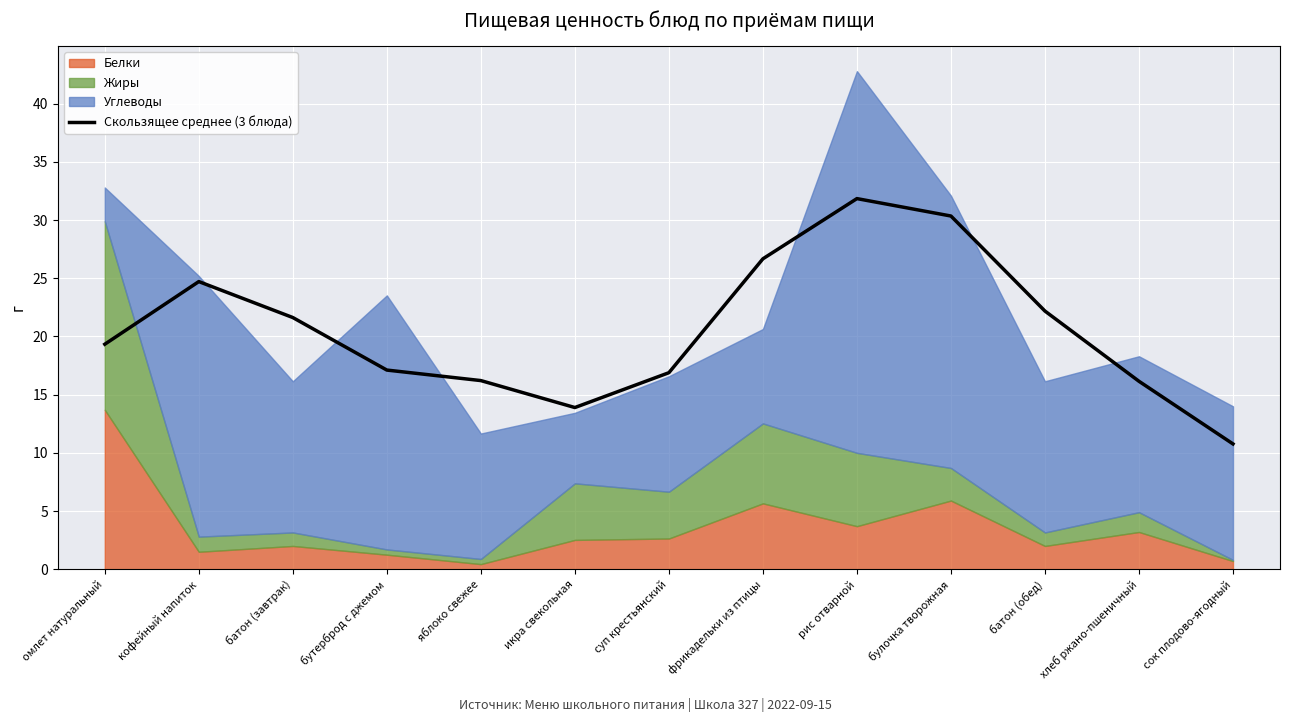

Which label corresponds to the largest value in the chart?

рис отварной